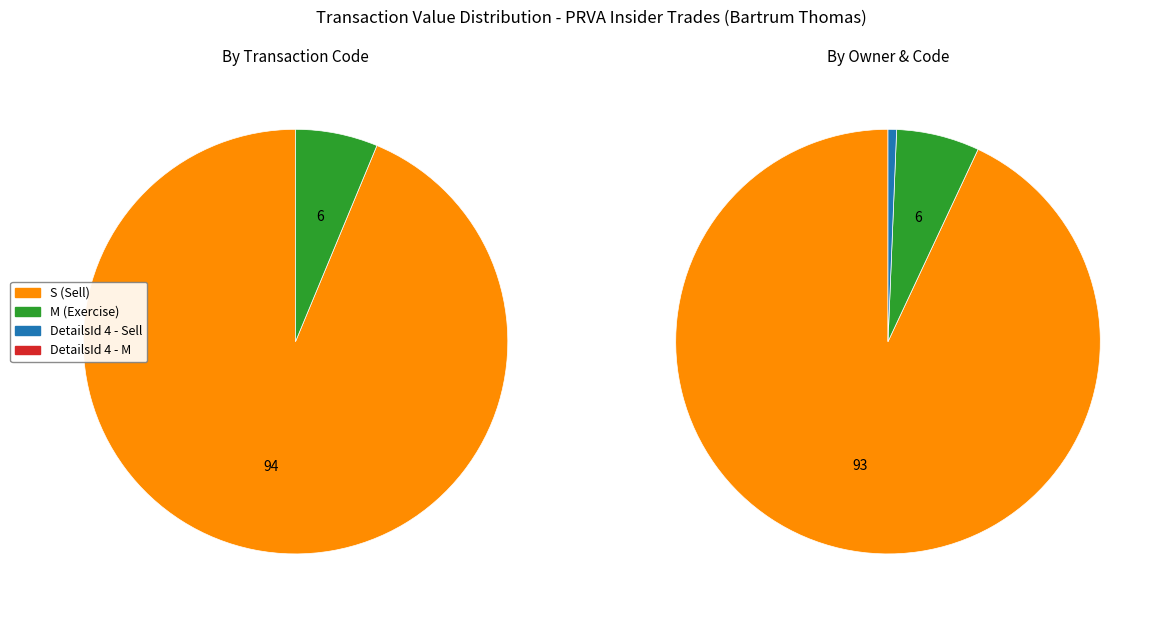

To the nearest percent, what is the combined percentage of rptOwnerDetailsId_2 and rptOwnerDetailsId_4?

100%